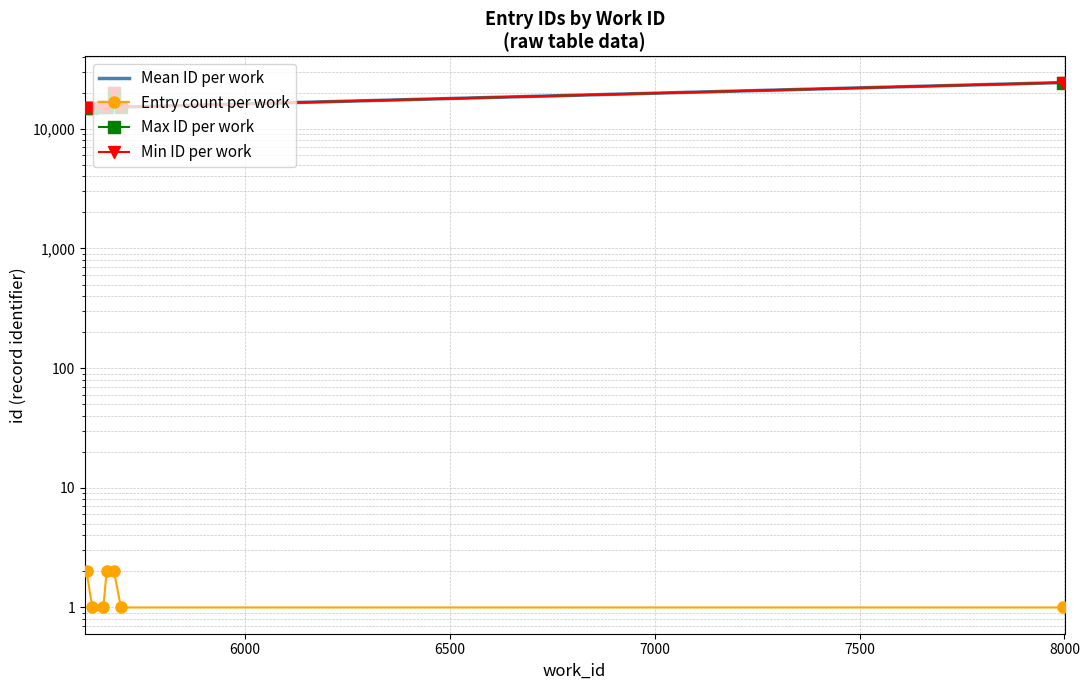

At which label is Entry count per work closest to 1?

6000